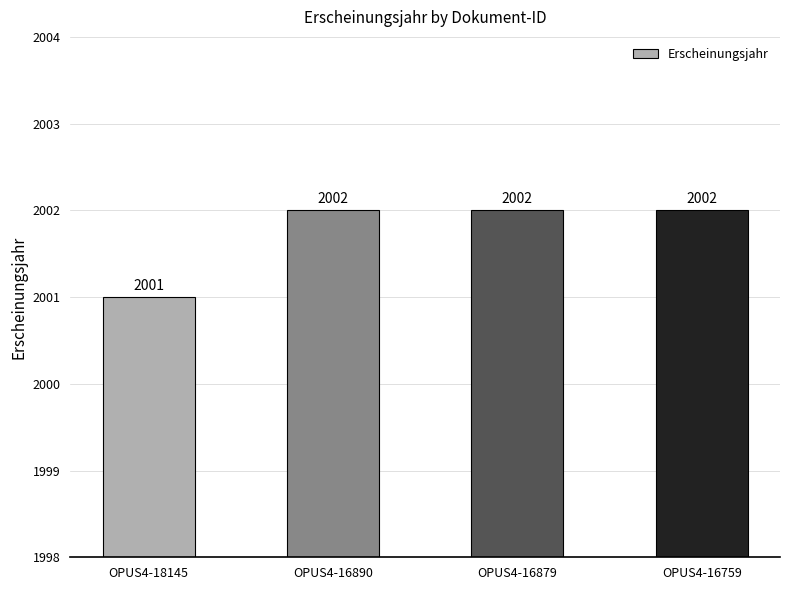

Reading right to left, what are all the values shown in this chart?

2002	2002	2002	2001